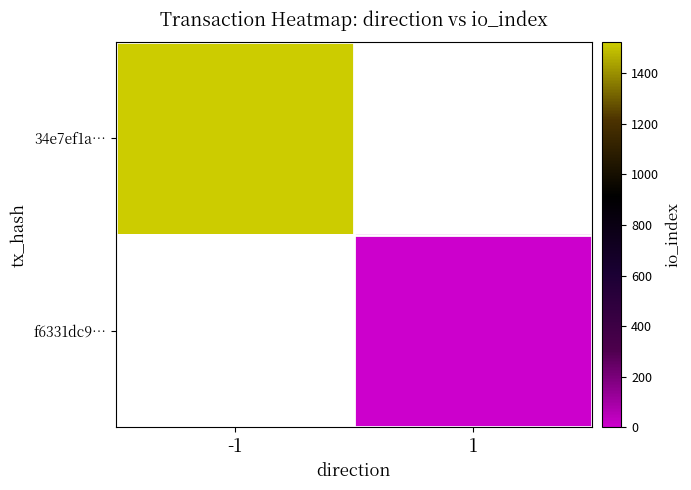

What is the greatest value displayed?

1523.0